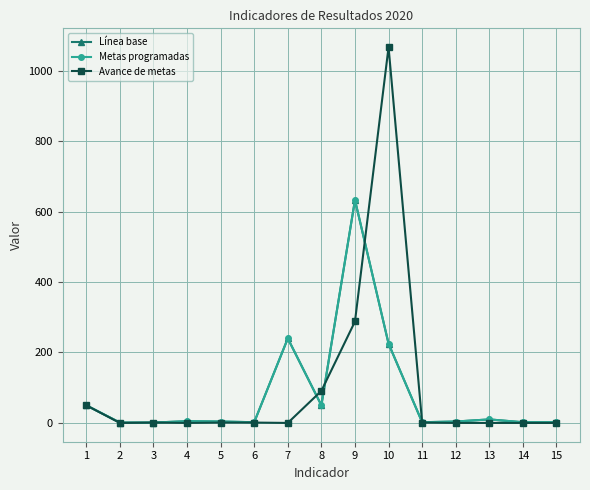

What is the value of the Metas programadas point at the 6th from the left?

2